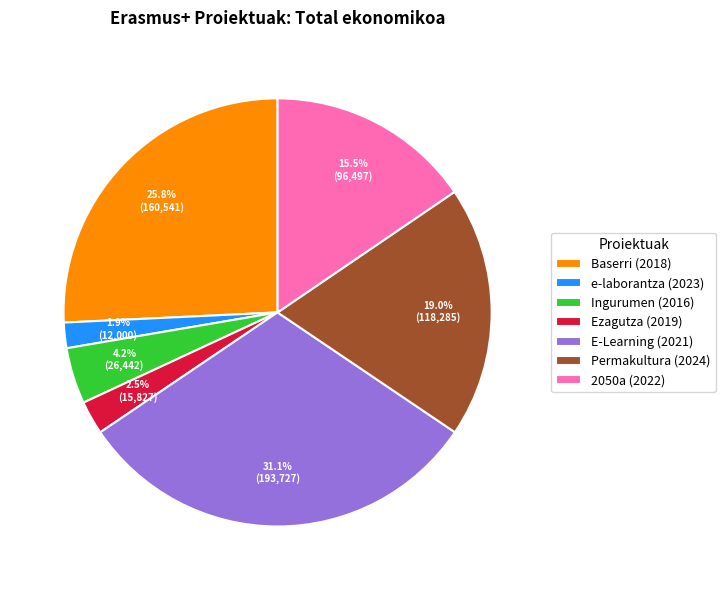

To the nearest percent, what is the difference between the largest and smallest slice percentages?

29%